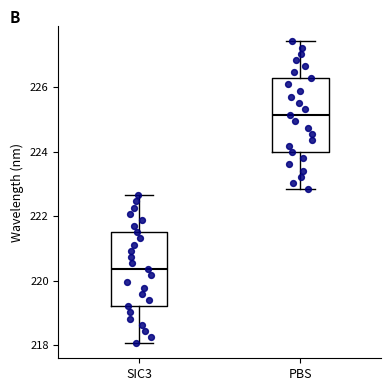

Where does the lower whisker of the box for SIC3 end on the y-axis? The values are not printed on the chart, so give them approximately, as read against the axis.

218.0